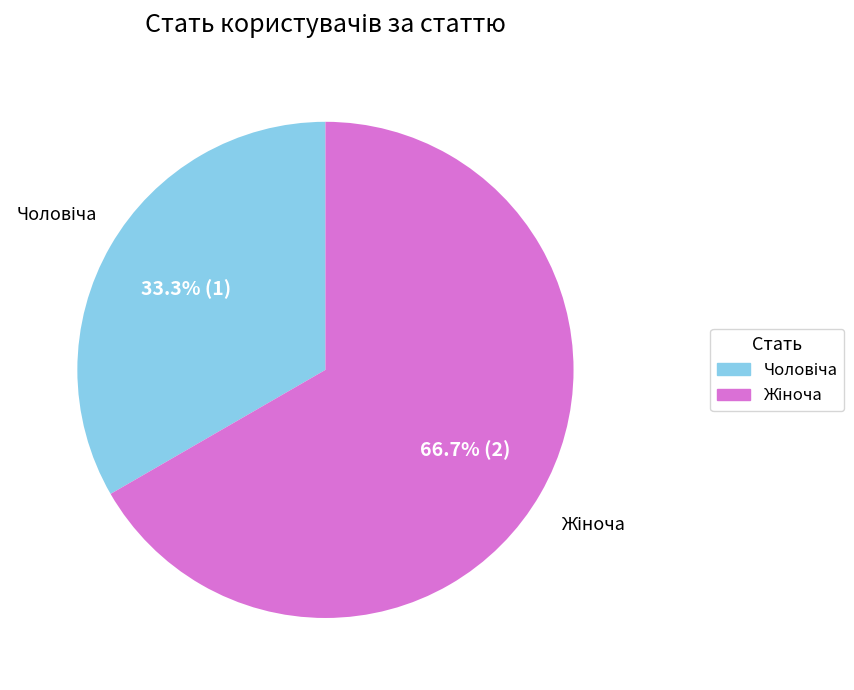

Is there a majority slice in this chart?

Yes